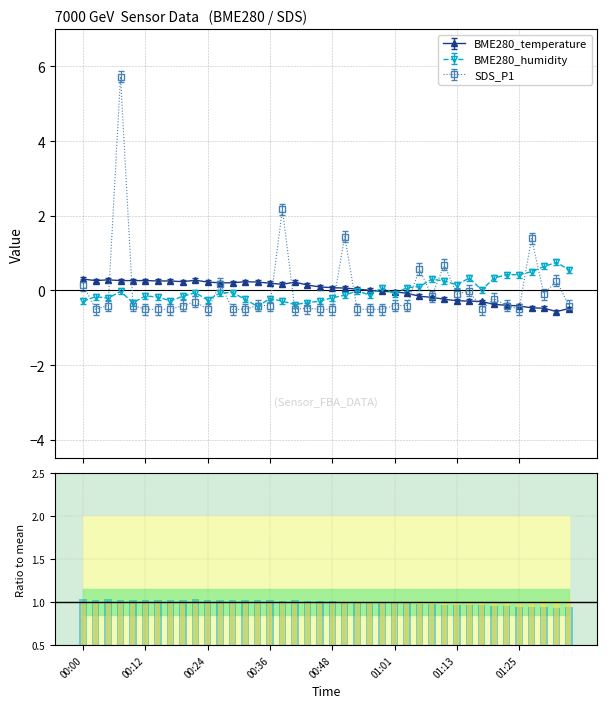

What is the value of the SDS_P1 point at the 10th from the left?

-0.3